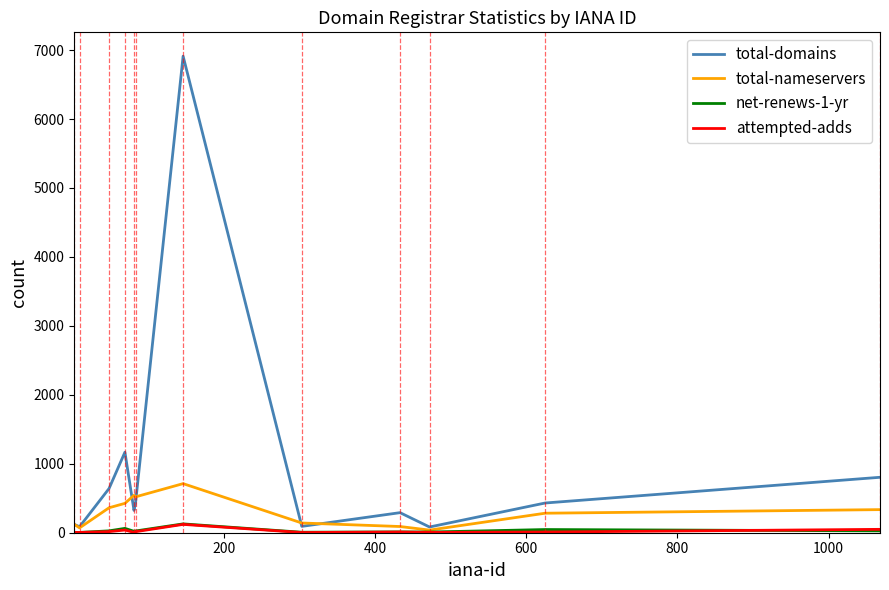

What is the highest value of the total-nameservers series?

712